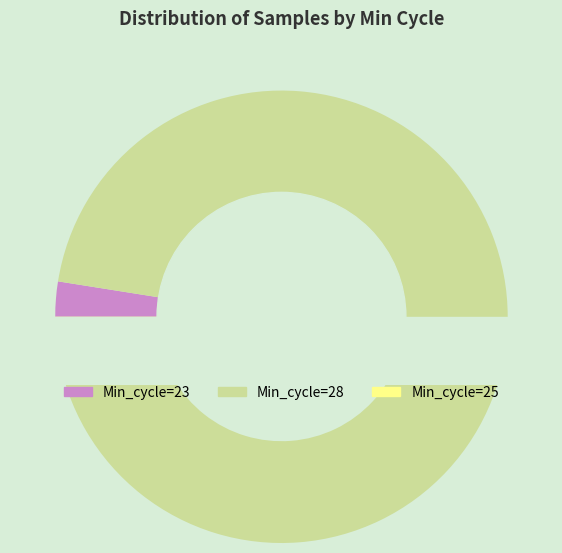

Which category has the smallest portion of the pie?

Min_cycle=25